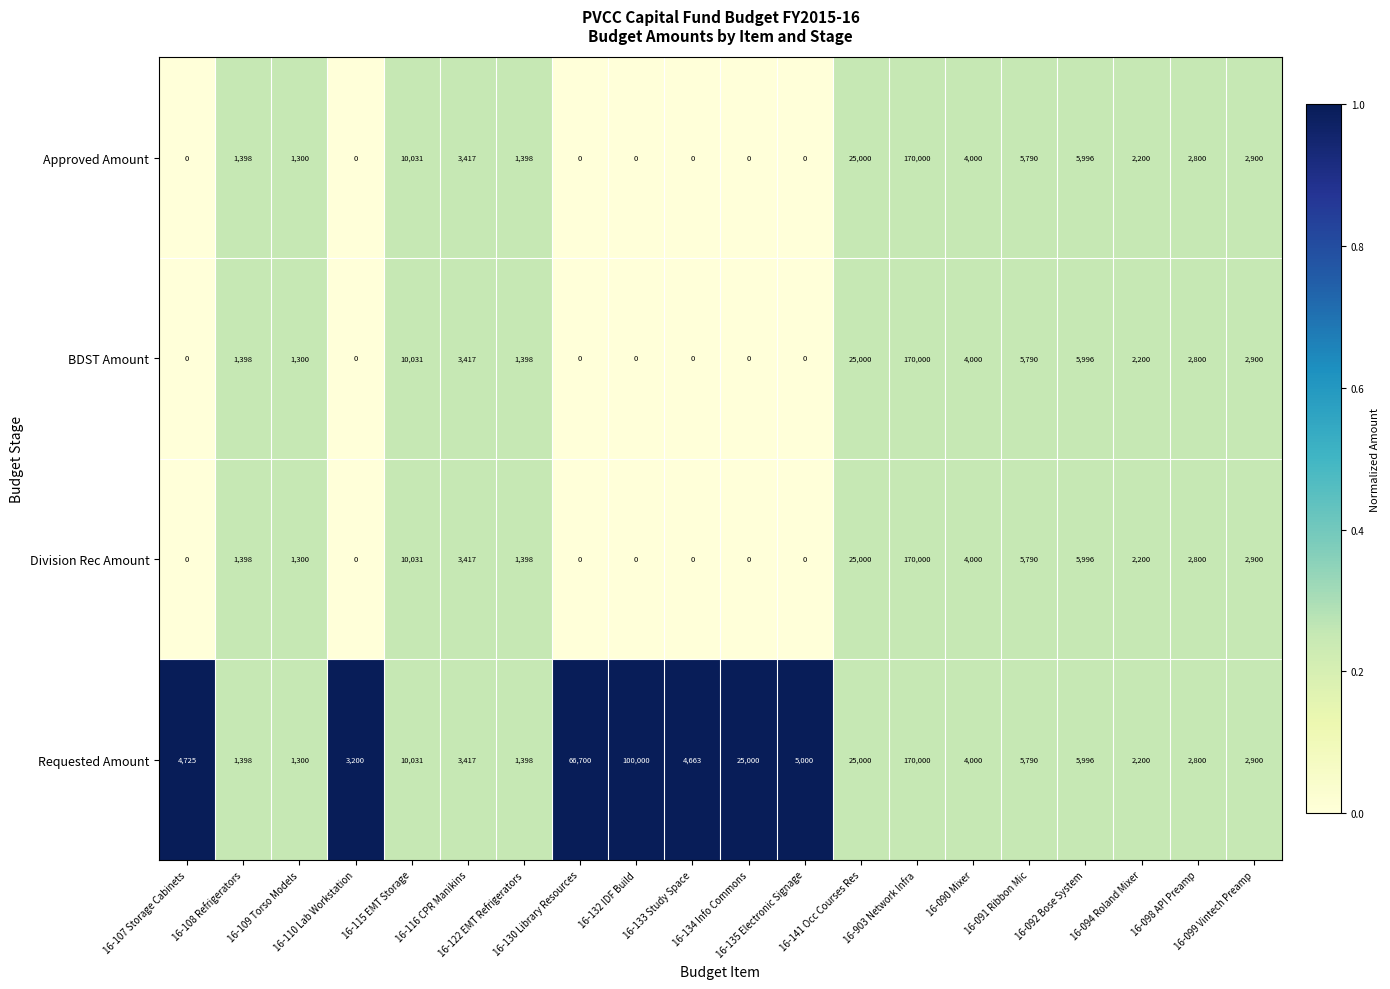

What is the difference between the maximum and minimum values in the Division Rec Amount series?

170000